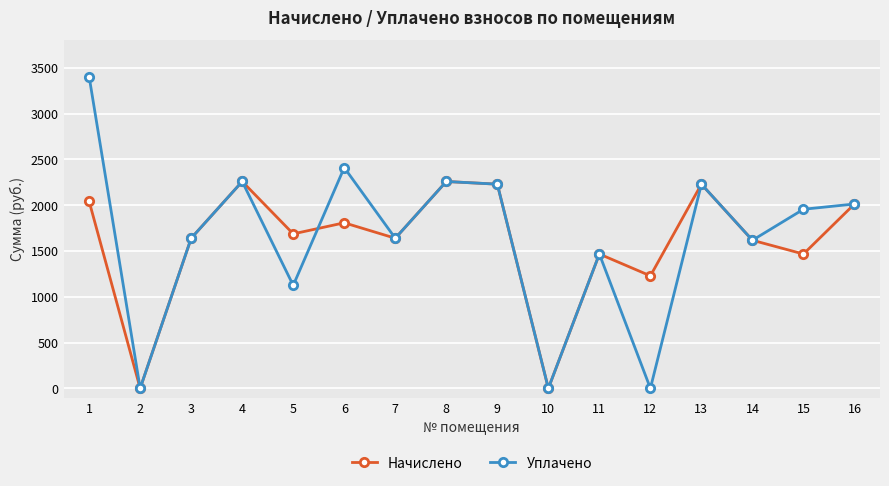

Is it true that Уплачено equals 1015.0 at 16?

False